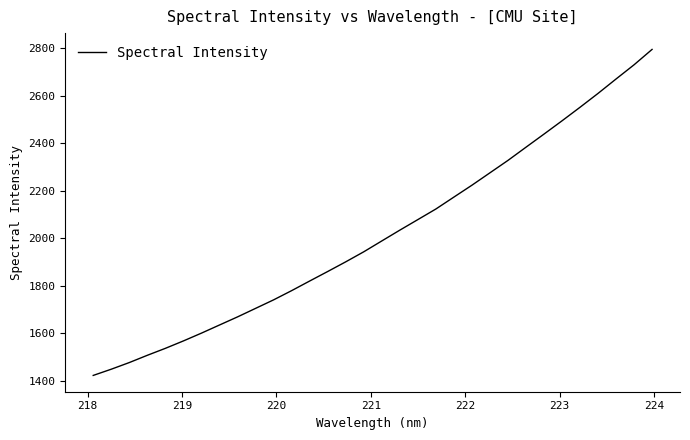

What is the difference between the maximum and minimum values?

1372.4